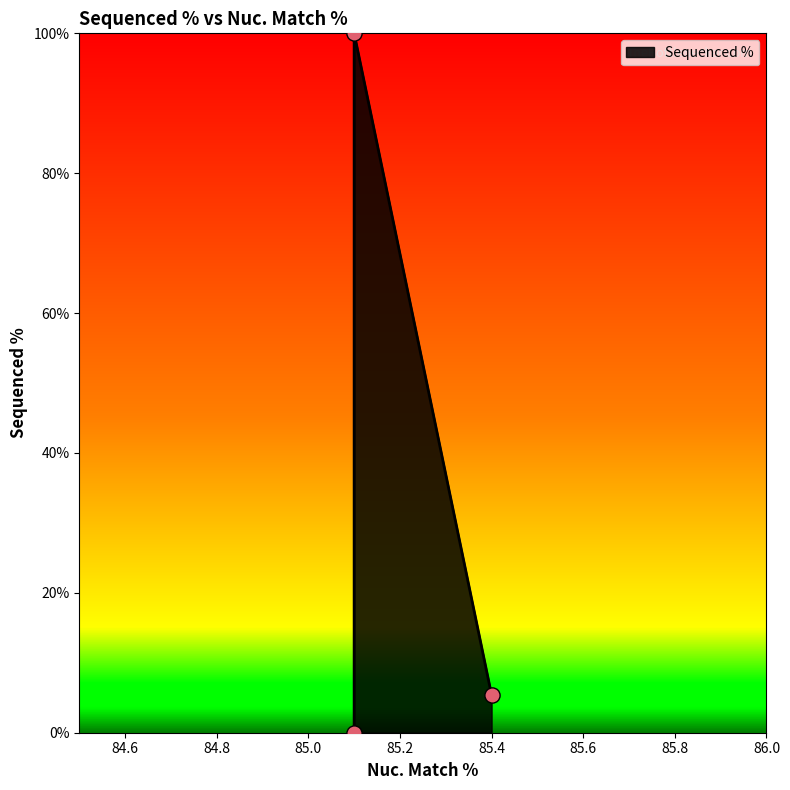

What is the change in value from 85.4 to 85.1?

+5.4